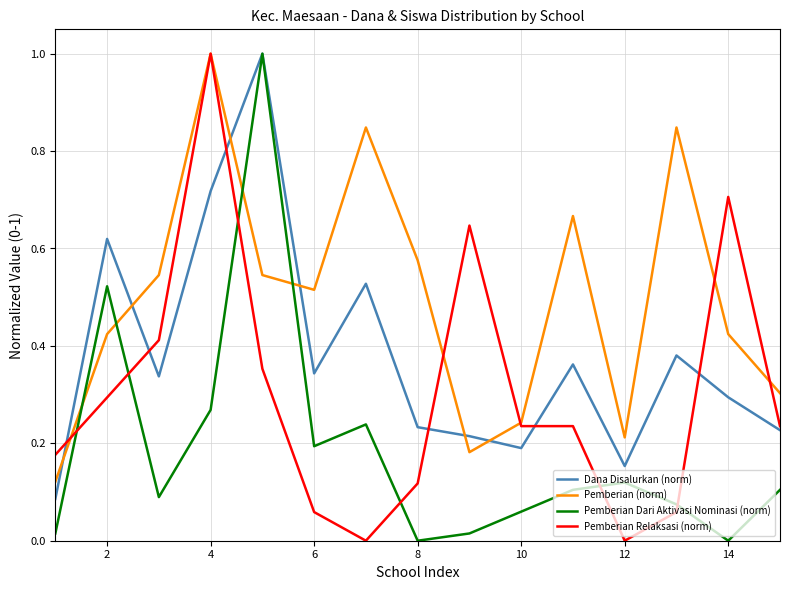

Does the chart display data point markers on the line(s)?

No